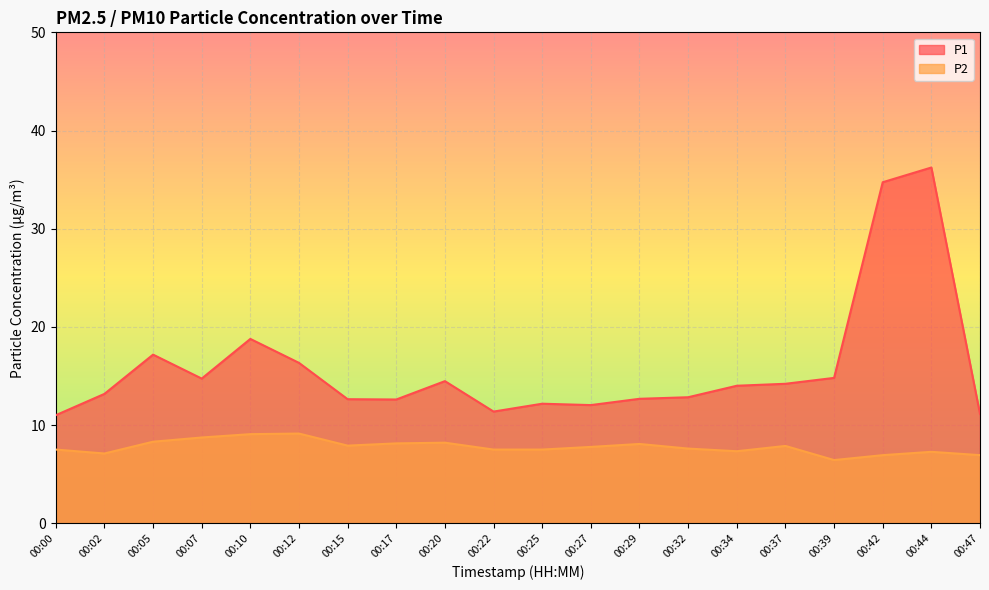

Which series has the largest total across all categories?

P1